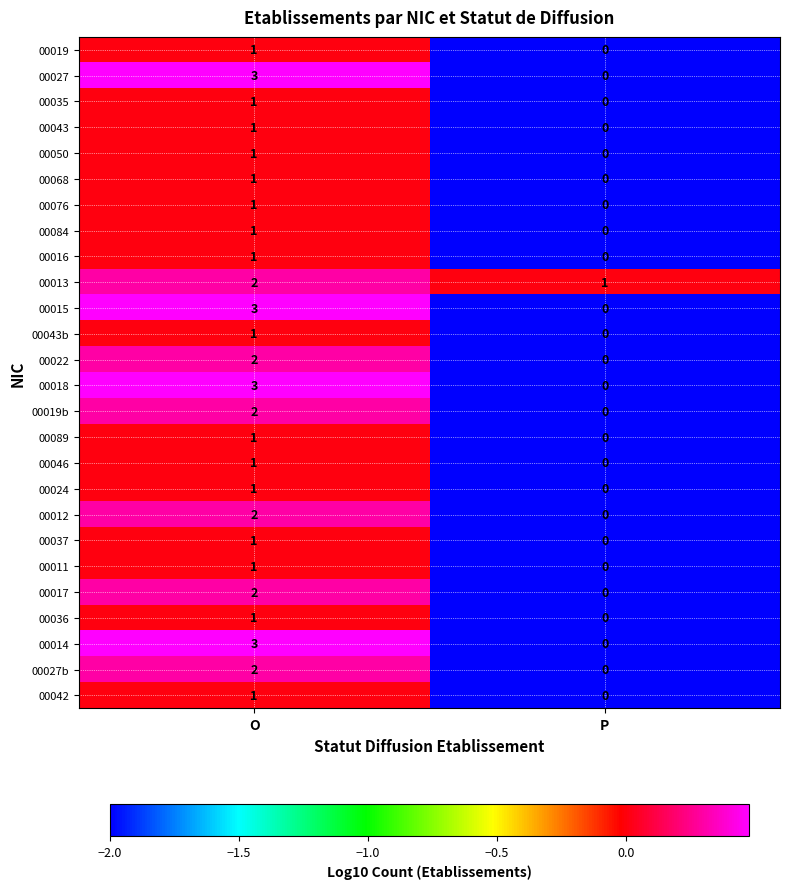

List the labels in order of 00068 value, largest first.

O, P